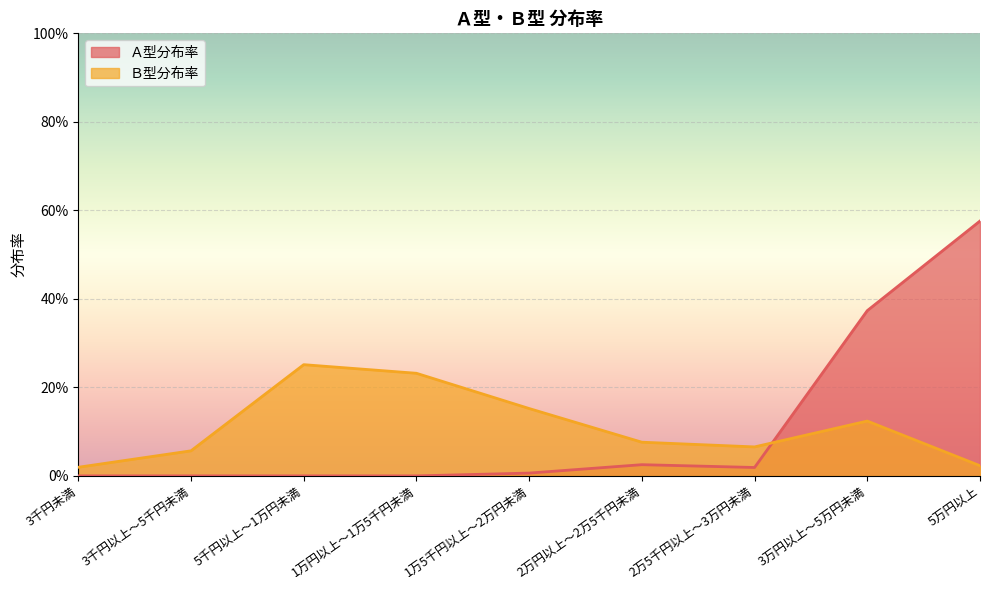

Which category has the highest value across all series?

5万円以上